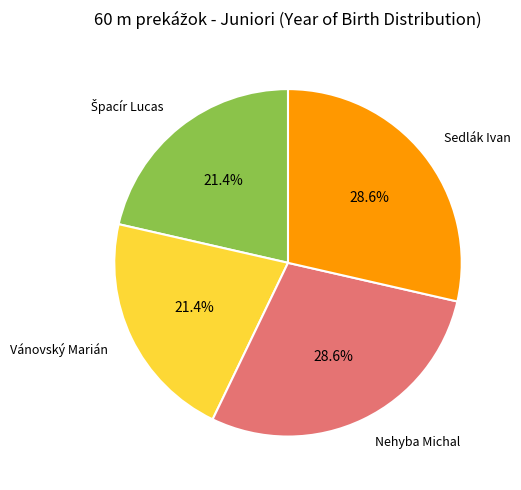

True or false: Nehyba Michal accounts for 29% of the total.

True